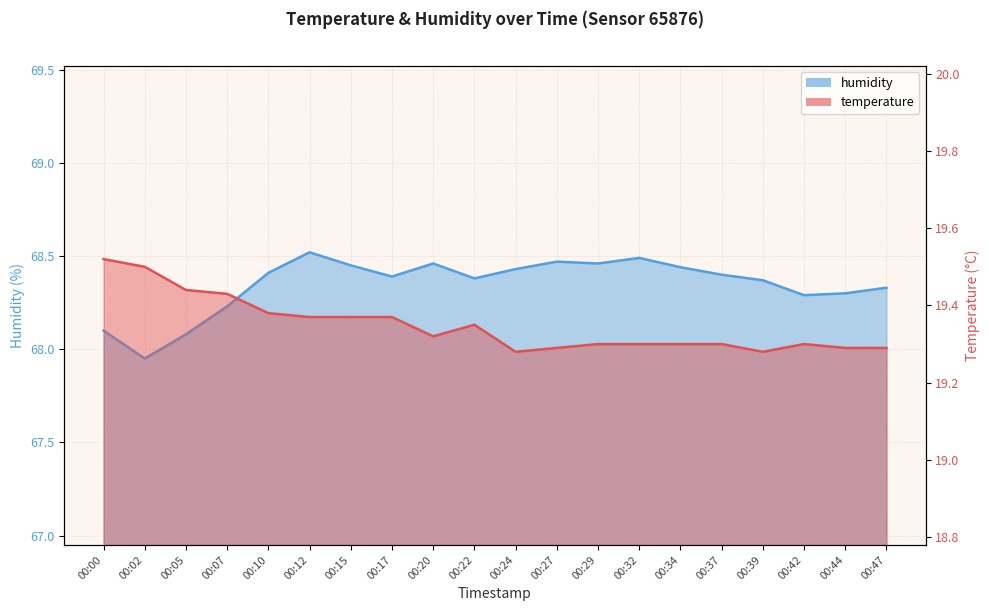

Reading right to left, transcribe all the data shown in this chart.

temperature: 00:47=19.3	00:44=19.3	00:42=19.3	00:39=19.3	00:37=19.3	00:34=19.3	00:32=19.3	00:29=19.3	00:27=19.3	00:24=19.3	00:22=19.4	00:20=19.3	00:17=19.4	00:15=19.4	00:12=19.4	00:10=19.4	00:07=19.4	00:05=19.4	00:02=19.5	00:00=19.5
humidity: 00:47=68.3	00:44=68.3	00:42=68.3	00:39=68.4	00:37=68.4	00:34=68.4	00:32=68.5	00:29=68.5	00:27=68.5	00:24=68.4	00:22=68.4	00:20=68.5	00:17=68.4	00:15=68.5	00:12=68.5	00:10=68.4	00:07=68.2	00:05=68.1	00:02=68.0	00:00=68.1